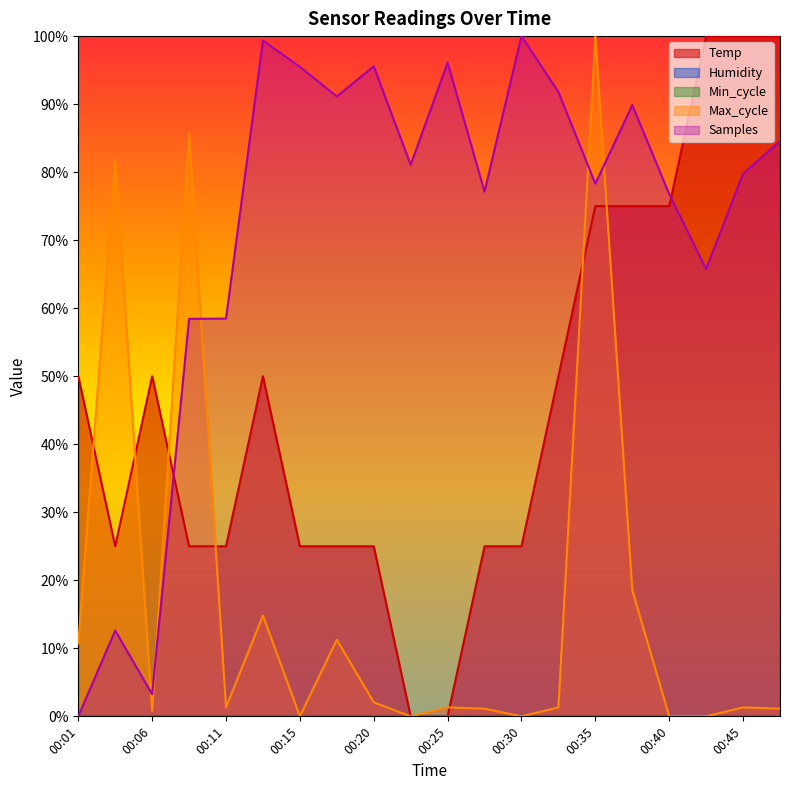

Rank the series by their maximum value, from lowest to highest.

Temp, Max_cycle, Samples